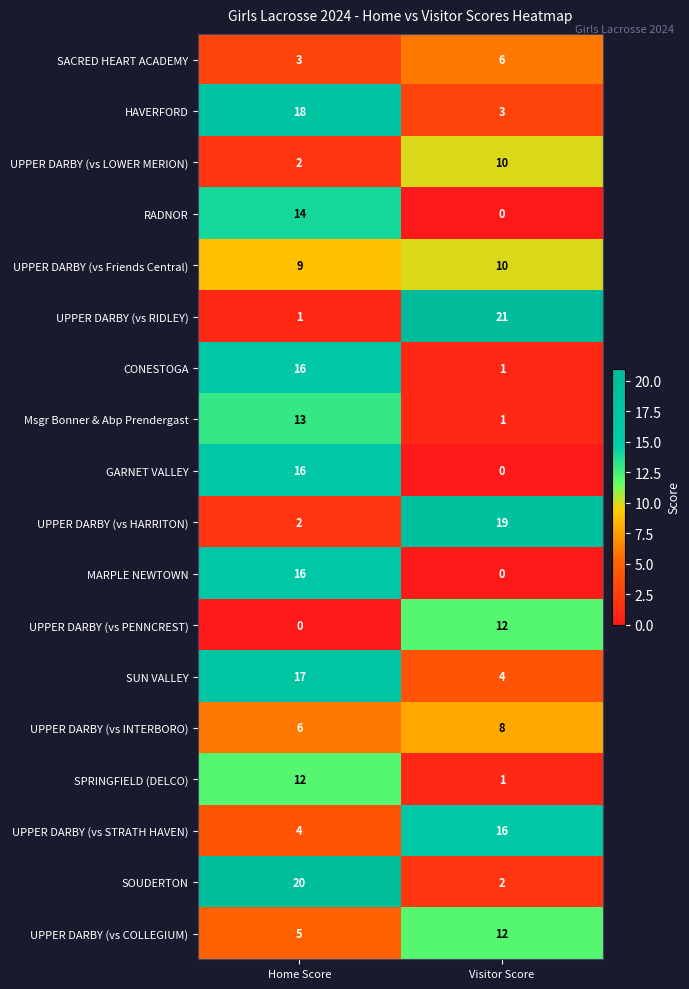

At which category is the sum across all series the highest?

Home Score